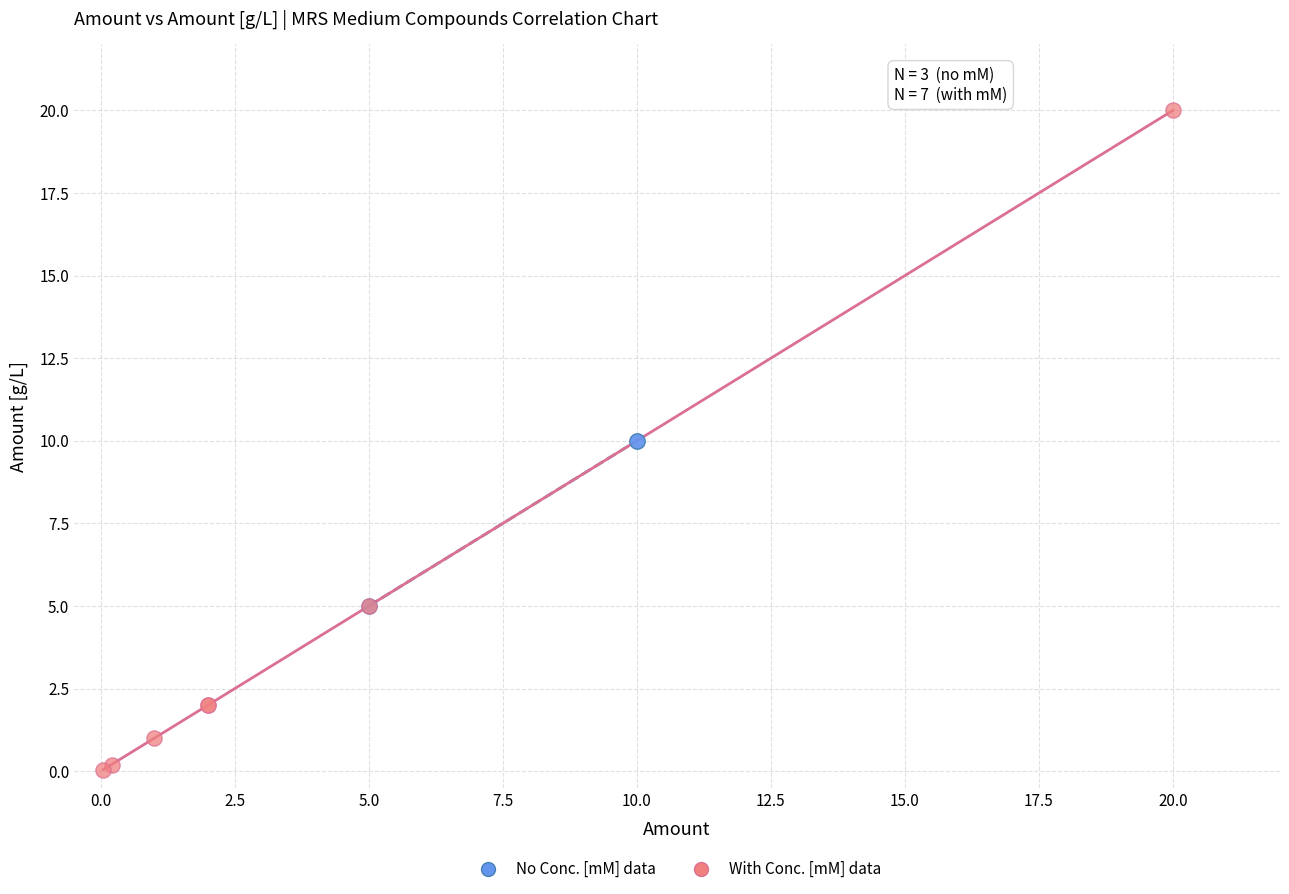

Which series contains the highest Y value?

With Conc. [mM] data